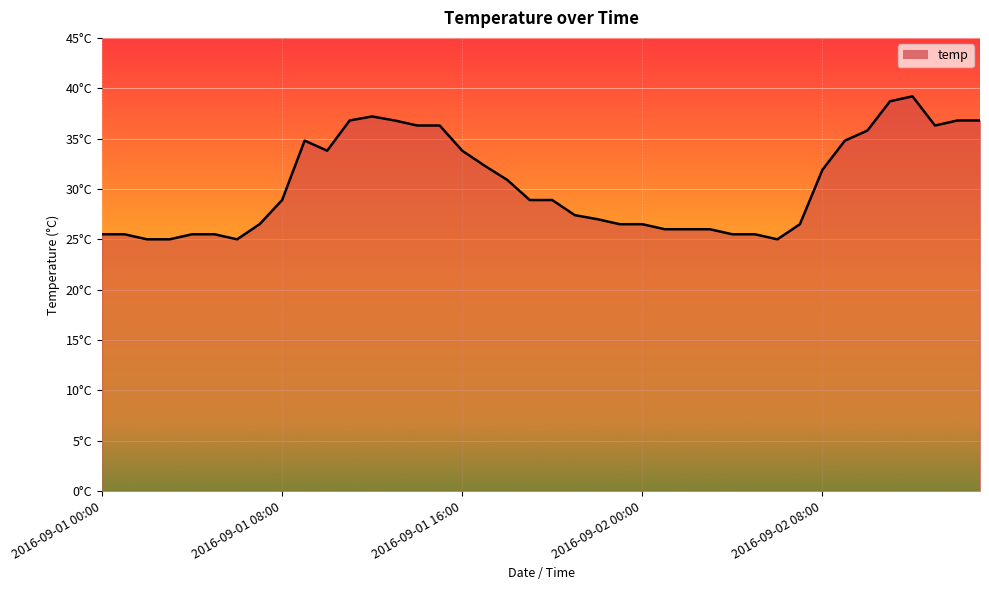

Does the chart have visible grid lines?

Yes